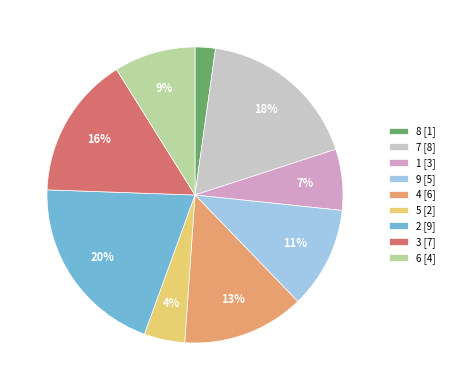

To the nearest percent, what percentage of the pie is 5?

4%